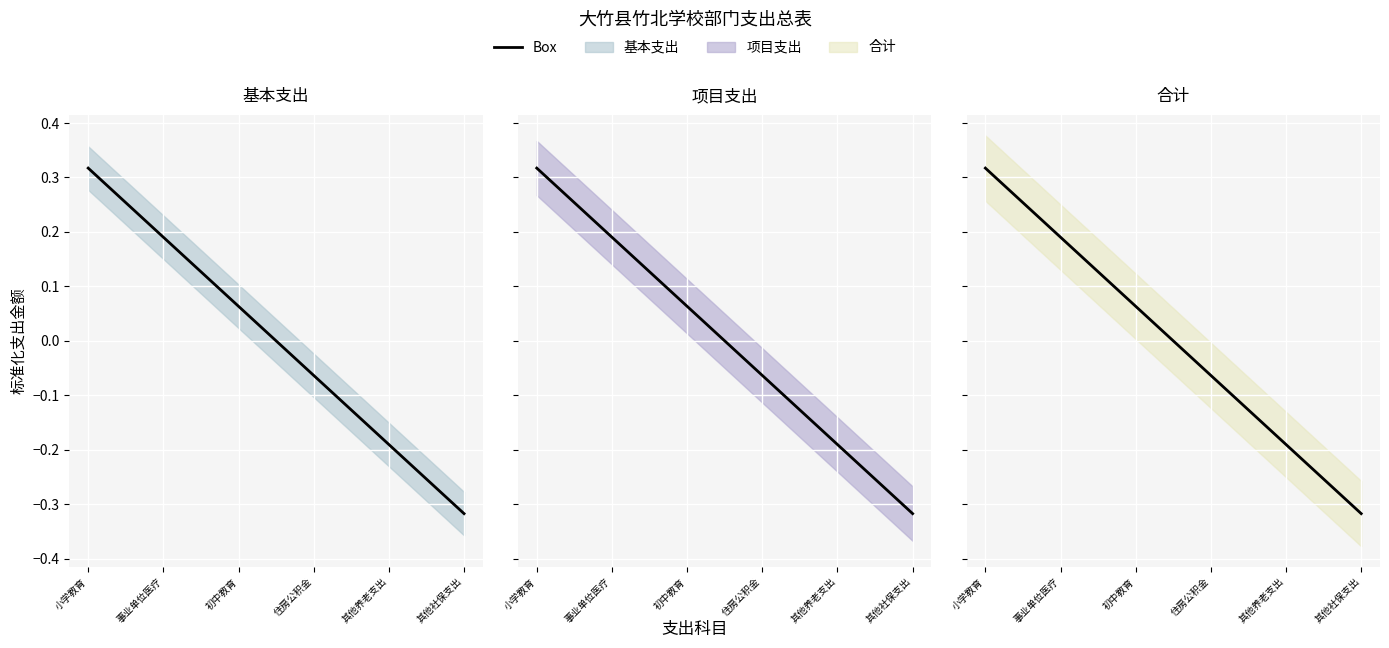

Reading left to right, list all the values displayed in this chart.

基本支出: 小学教育=0.3	事业单位医疗=0.2	初中教育=0.1	住房公积金=-0.1	其他养老支出=-0.2	其他社保支出=-0.3
项目支出: 小学教育=0.3	事业单位医疗=0.2	初中教育=0.1	住房公积金=-0.1	其他养老支出=-0.2	其他社保支出=-0.3
合计: 小学教育=0.3	事业单位医疗=0.2	初中教育=0.1	住房公积金=-0.1	其他养老支出=-0.2	其他社保支出=-0.3